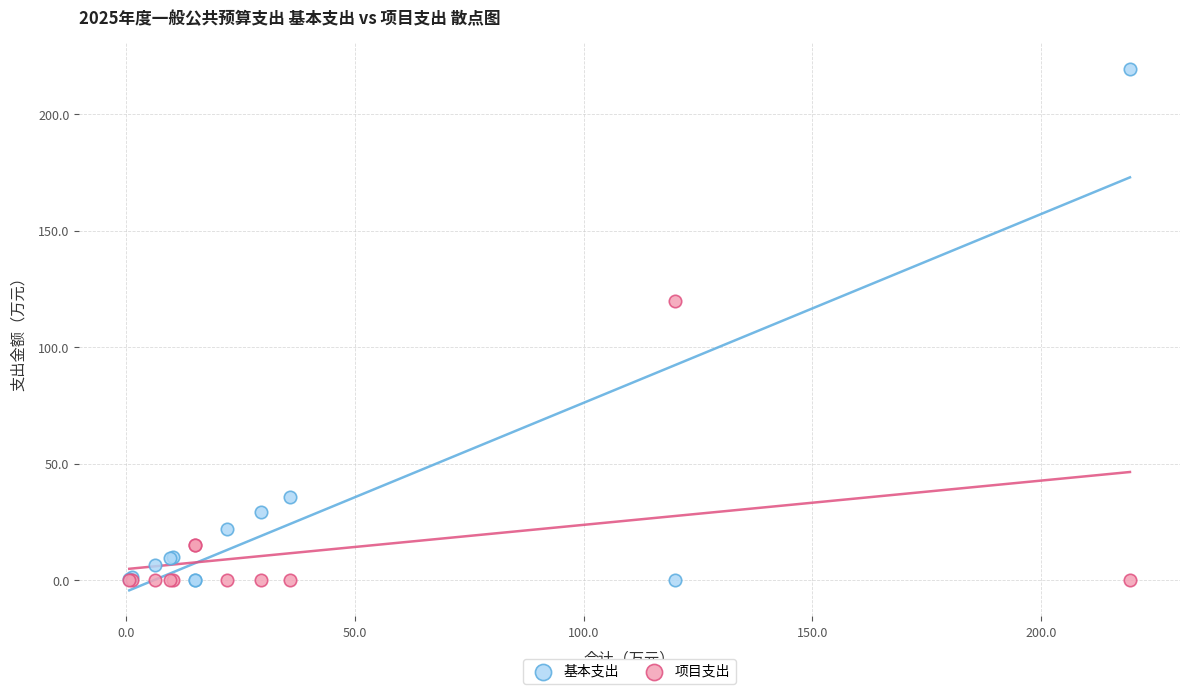

What are all the series names shown in the legend?

基本支出, 项目支出